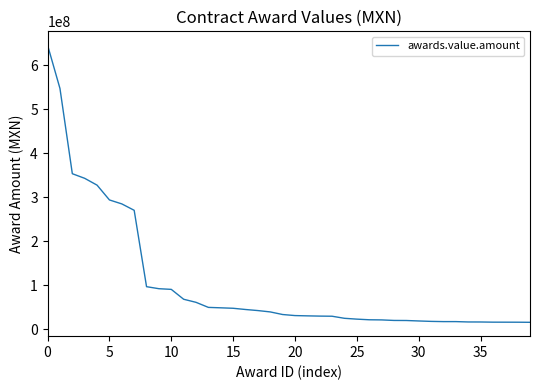

What is the minimum value shown in the chart?

15911104.0